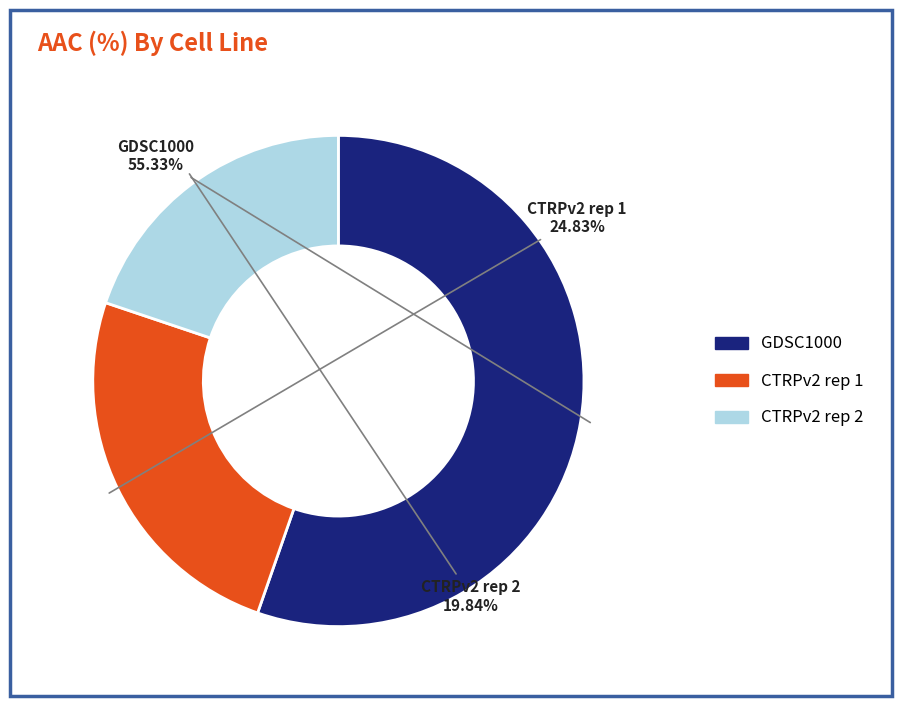

Approximately how many times larger is the value at CTRPv2 rep 2 compared to CTRPv2 rep 1?

0.8